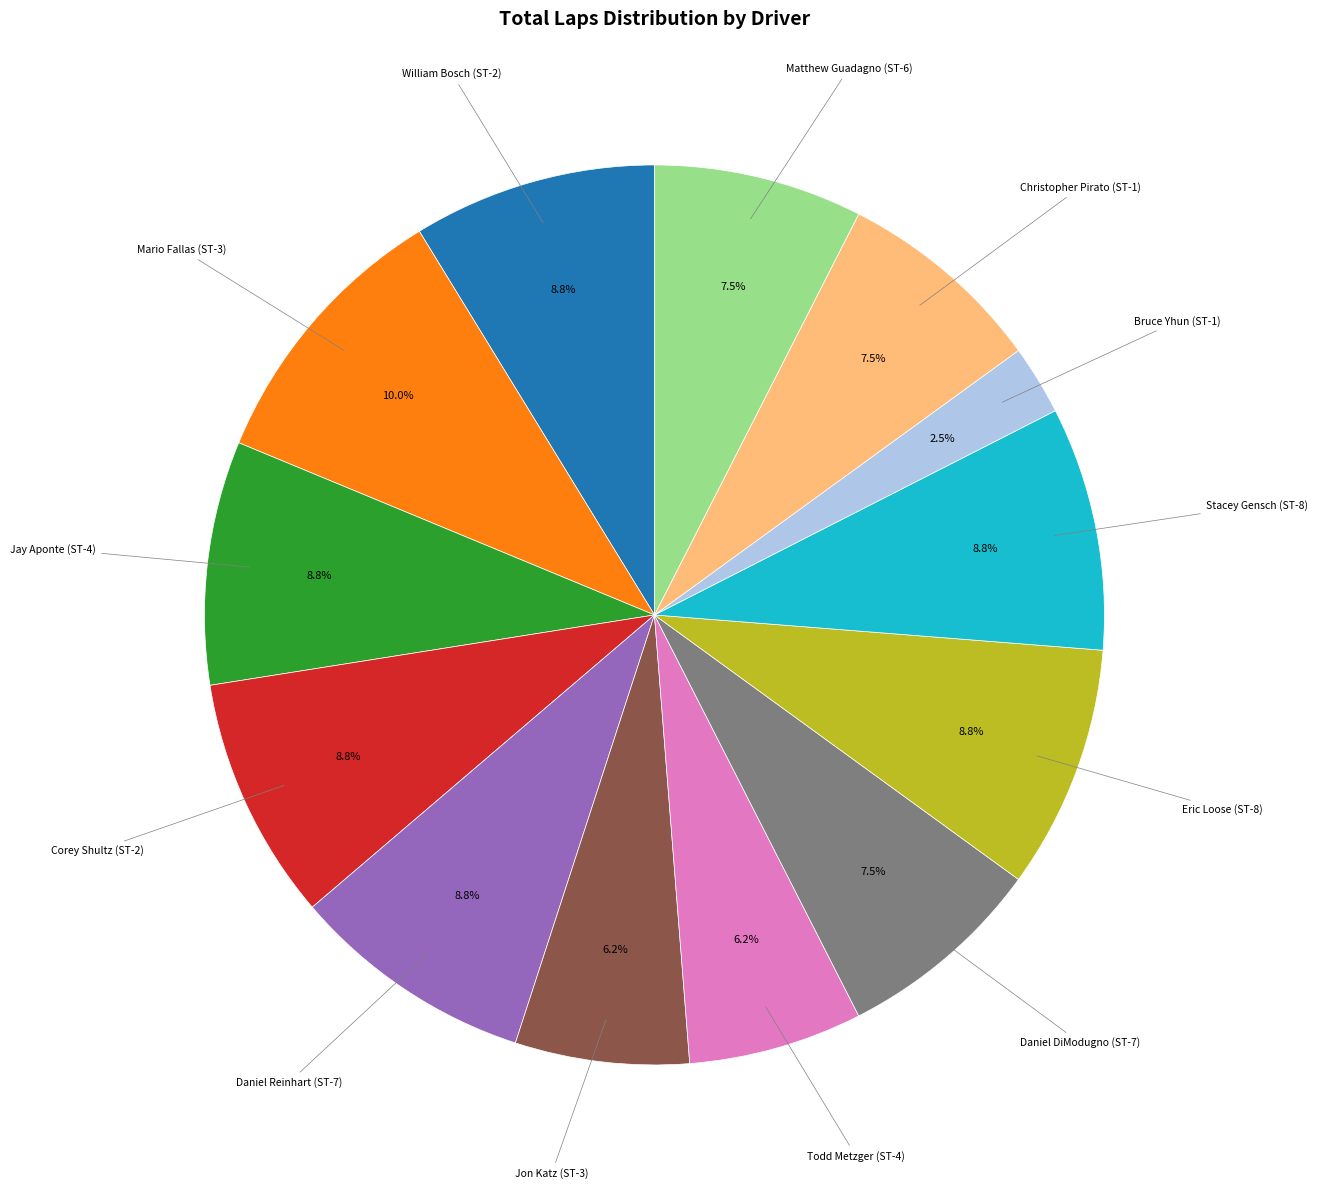

To the nearest percent, what portion does Jon Katz (ST-3) represent?

6%